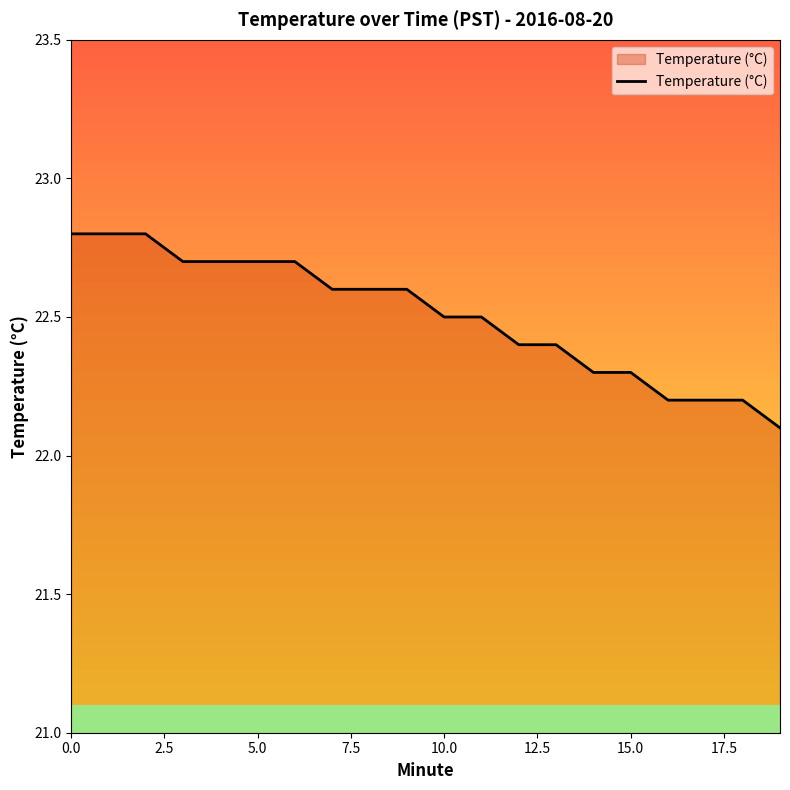

What is the greatest value displayed?

22.8